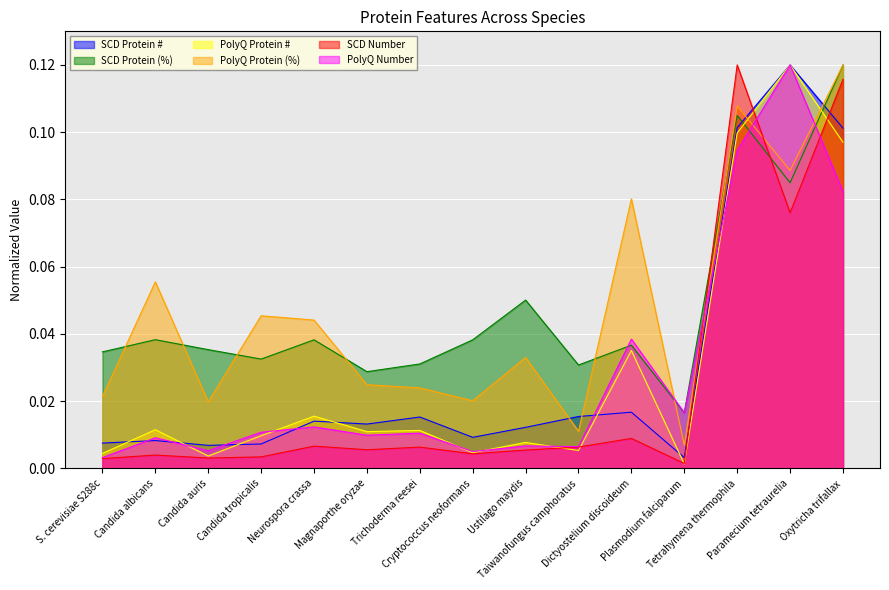

Which series changed the most between Trichoderma reesei and Ustilago maydis?

SCD Protein (%)